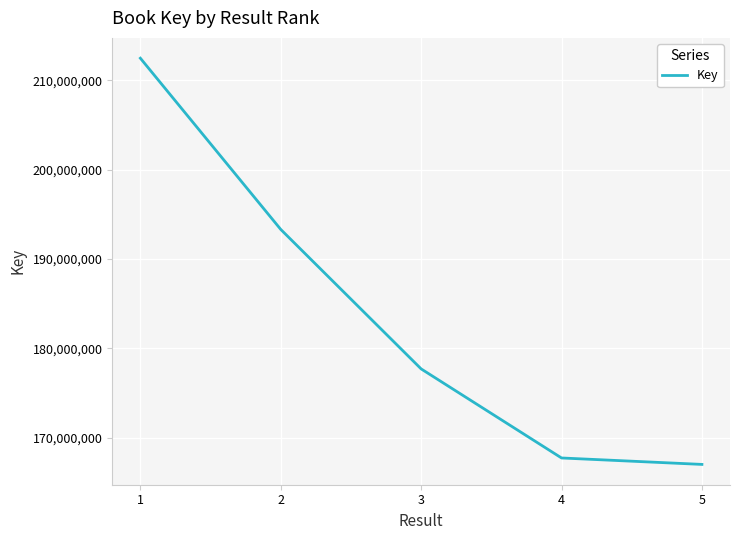

Count the number of data series in this chart.

1